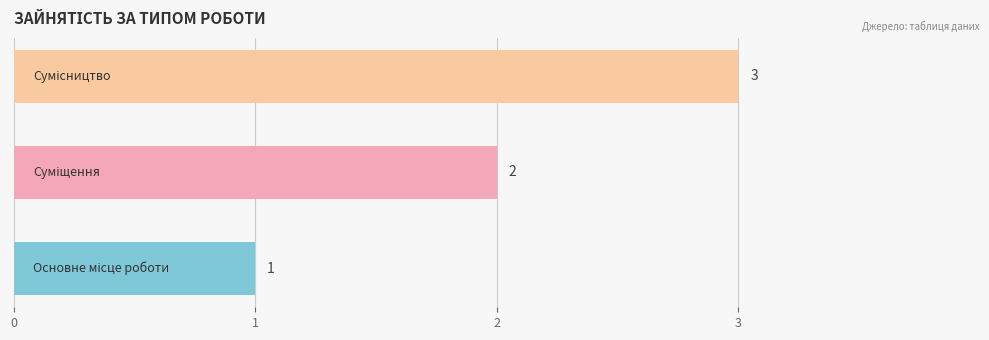

What is the difference between the second highest and minimum values?

1